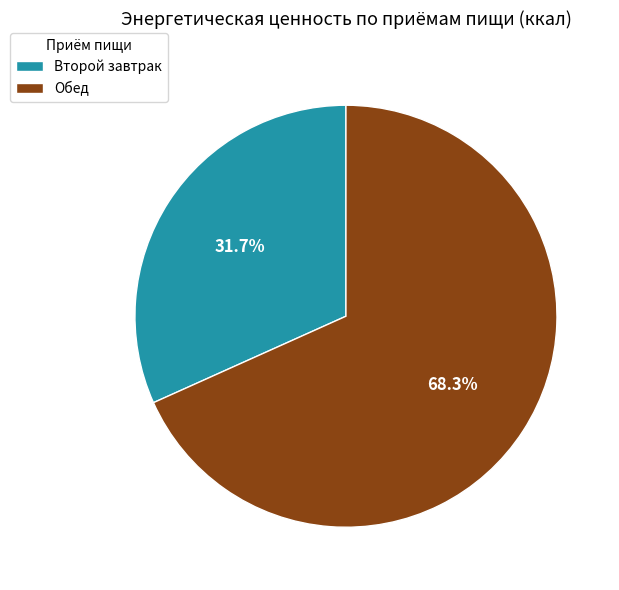

The Обед slice represents 68% of the pie. True or false?

True